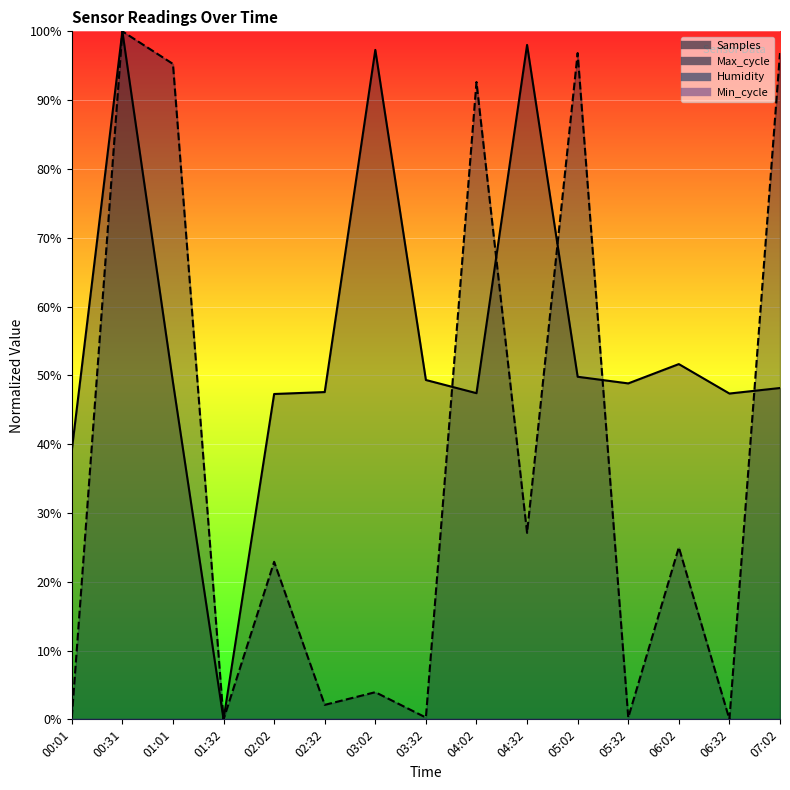

Where does the Samples series first go above 48?

00:31